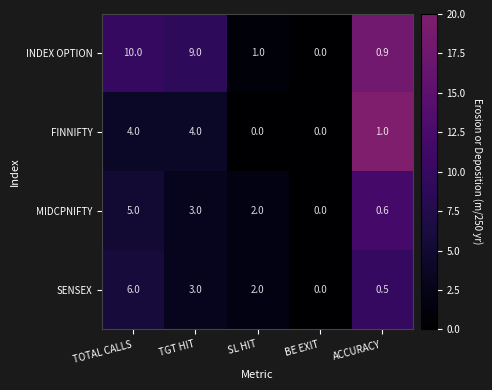

True or false: FINNIFTY has a value of 7.1 at TOTAL CALLS.

False